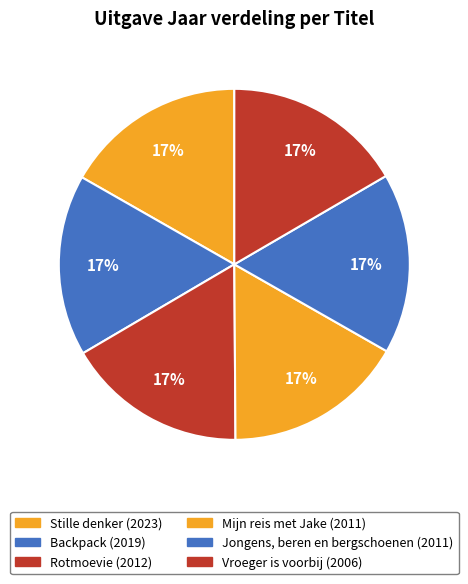

Approximately how many times larger is the value at Mijn reis met Jake compared to Stille denker?

1.0